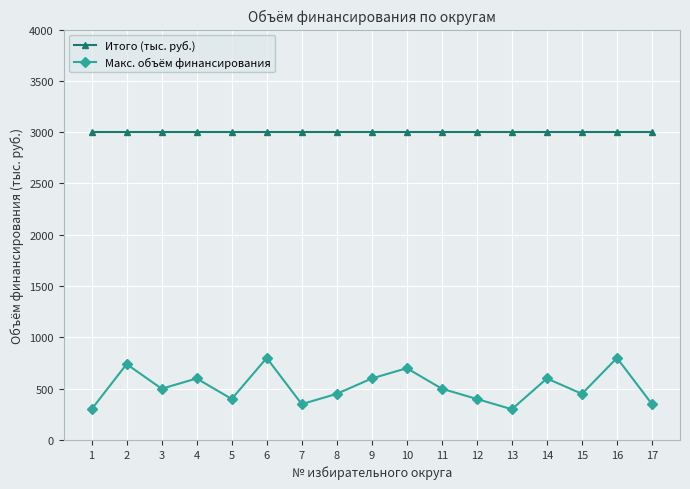

What is the smallest value displayed?

300